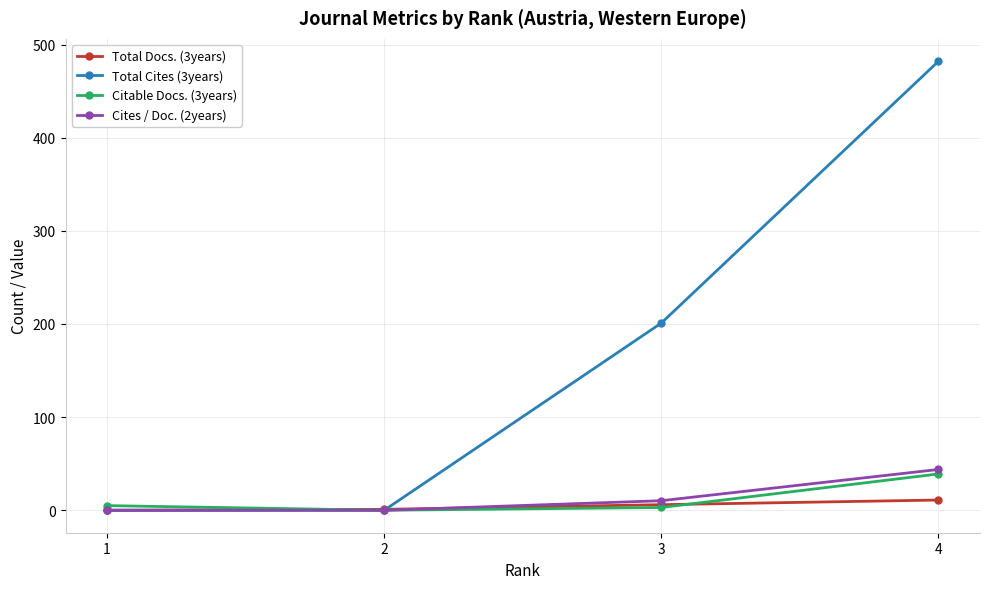

Which series has the widest spread of values?

Total Cites (3years)